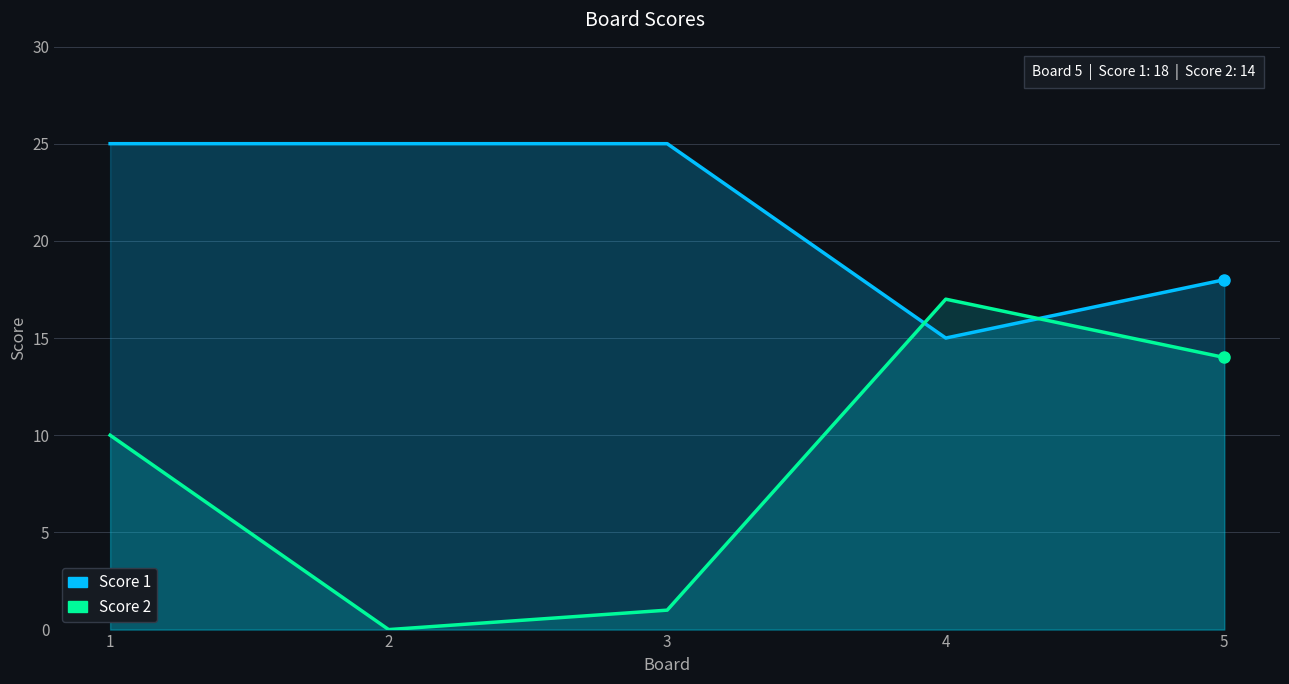

Reading left to right, transcribe all the data shown in this chart.

Score 1: 25	25	25	15	18
Score 2: 10	0	1	17	14